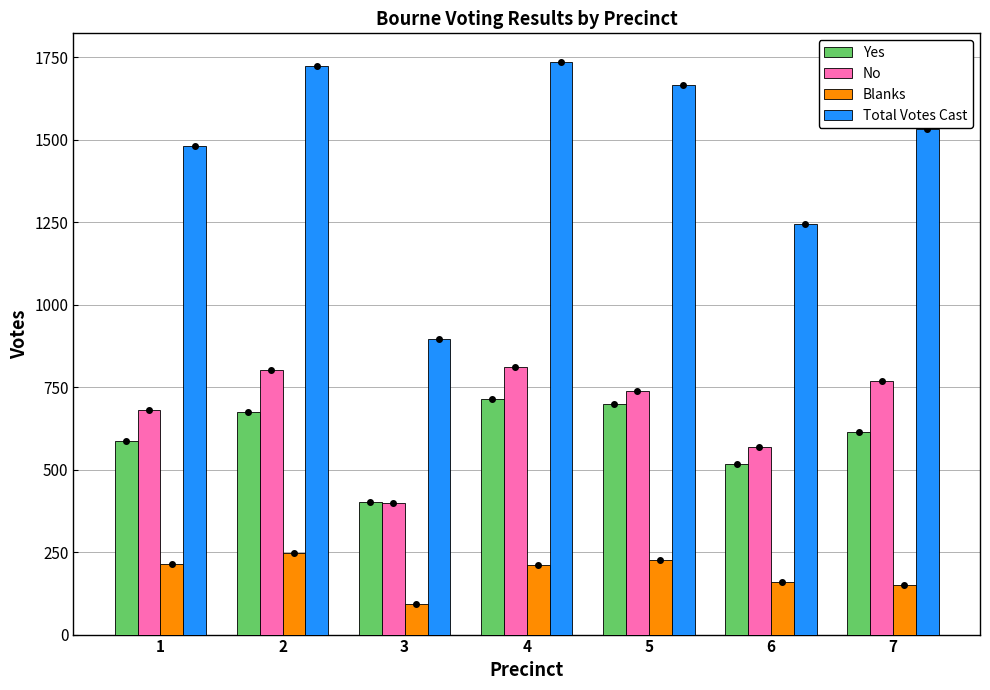

What are all the series names shown in the legend?

Yes, No, Blanks, Total Votes Cast